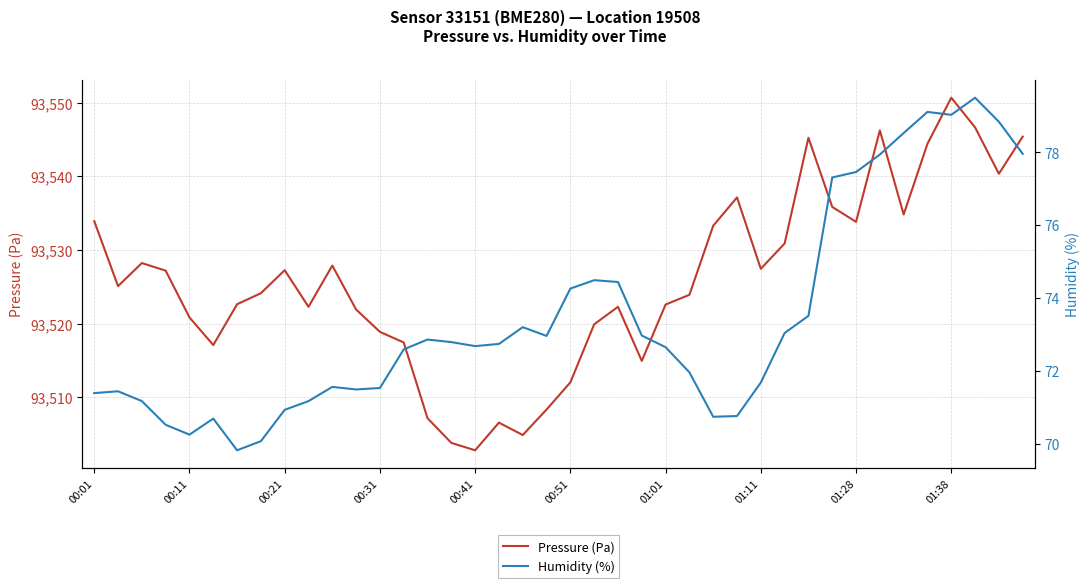

What is the minimum value for Pressure (Pa)?

93502.8